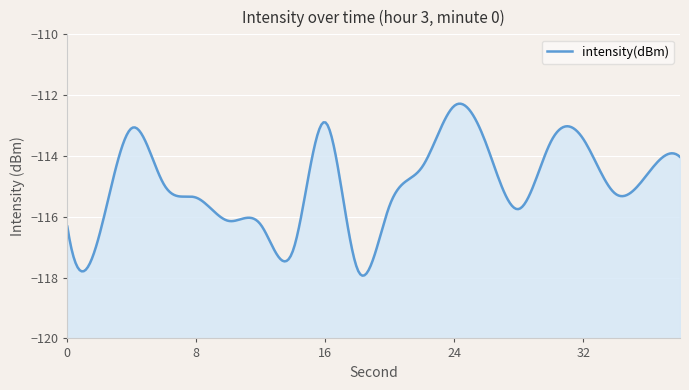

Reading left to right, extract all data points from this chart.

-116.3	-116.6	-113.1	-114.9	-115.4	-116.1	-116.3	-117.1	-112.9	-117.7	-115.6	-114.4	-112.4	-113.6	-115.7	-113.5	-113.4	-115.2	-114.6	-114.0